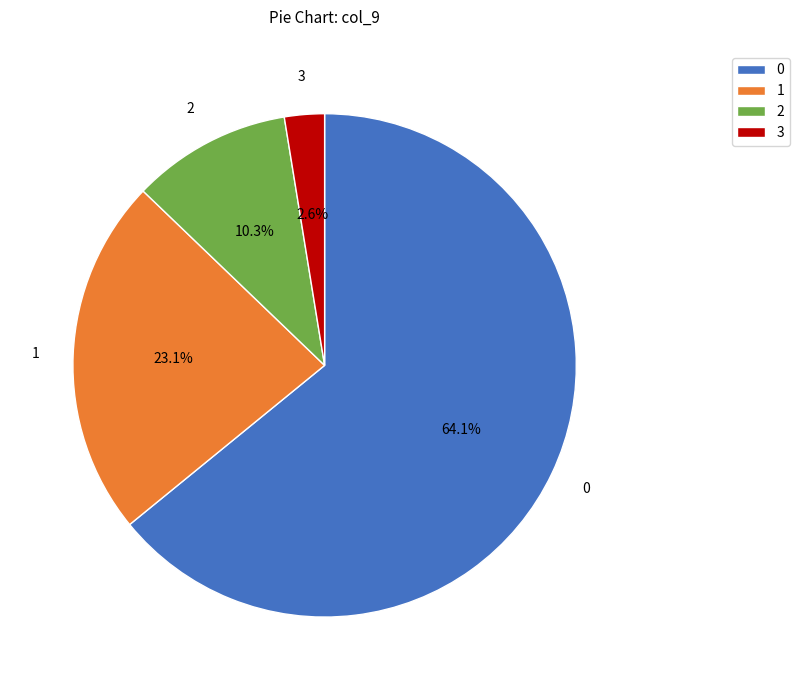

Which category has the smallest portion of the pie?

3